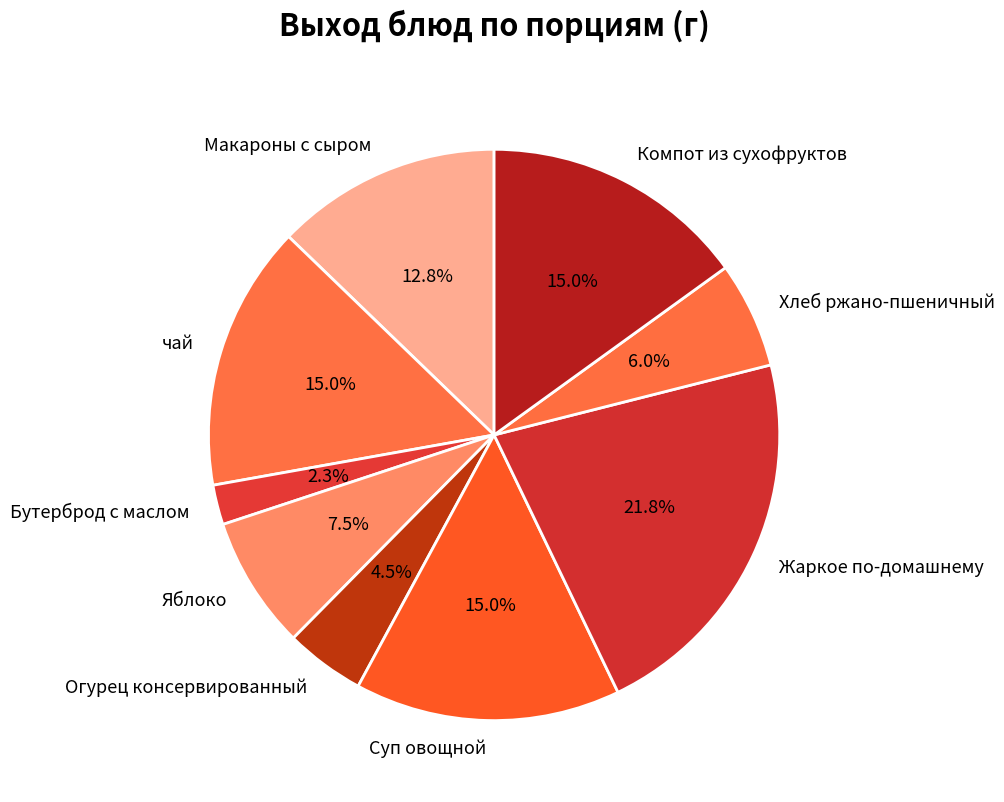

What percentage is NOT represented by Яблоко?

92.5%